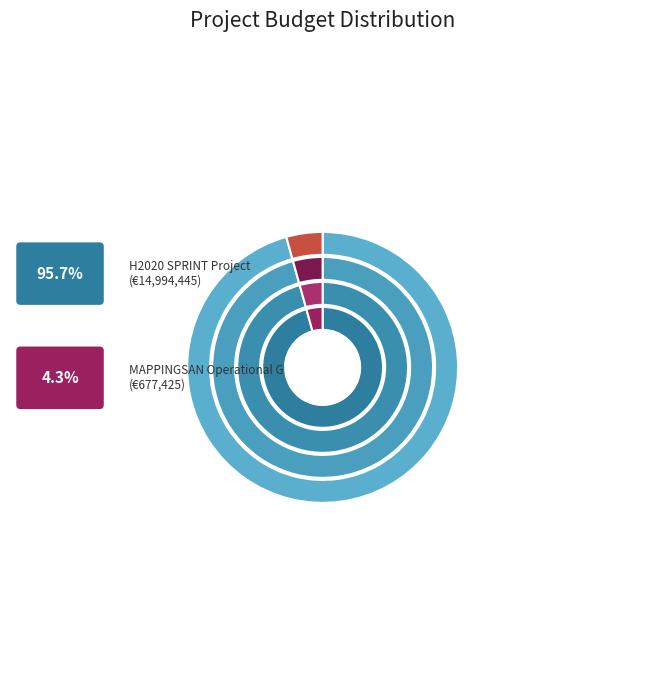

How many segments does this pie chart have?

2